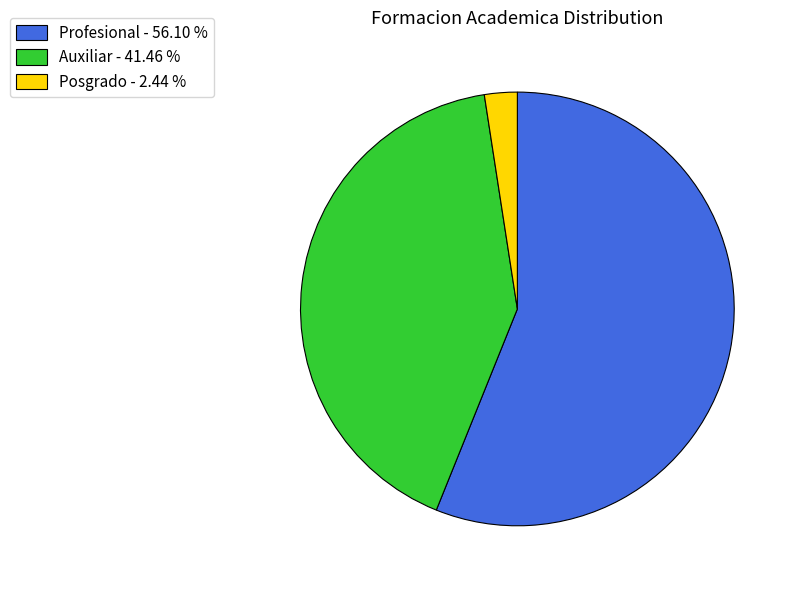

Combined, do Auxiliar - 41.46 % and Posgrado - 2.44 % account for over 50%?

No